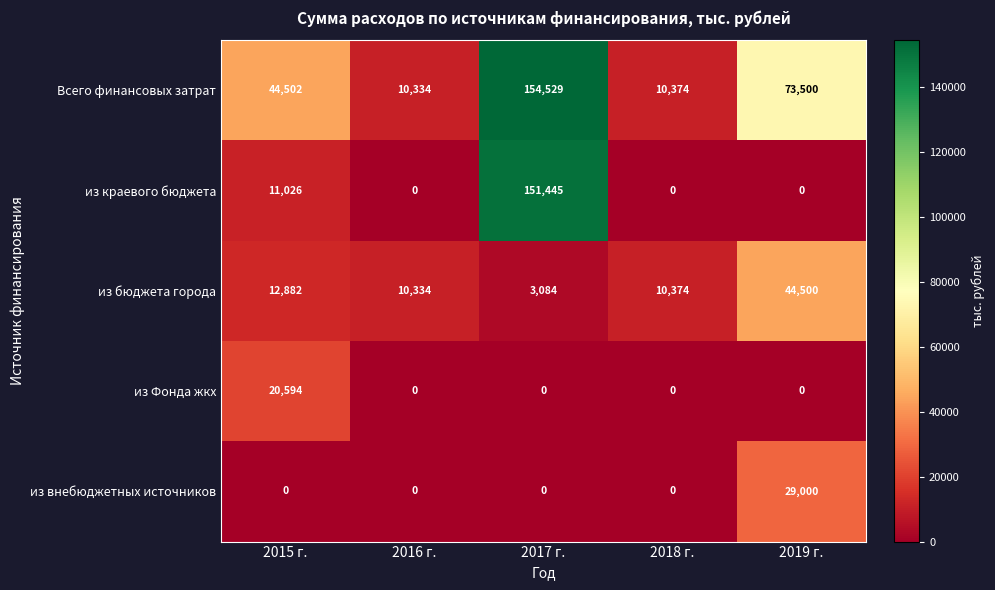

What is the difference between the highest and lowest values at 2016 г.?

10334